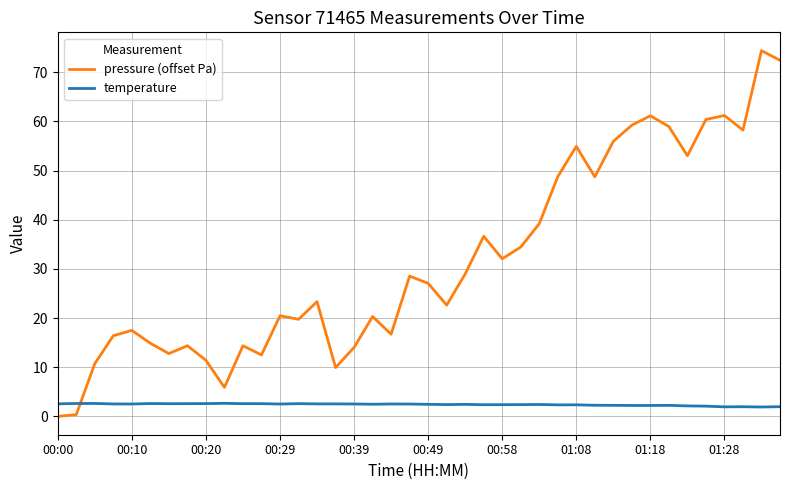

List the series in order of their peak value, lowest first.

temperature, pressure (offset Pa)